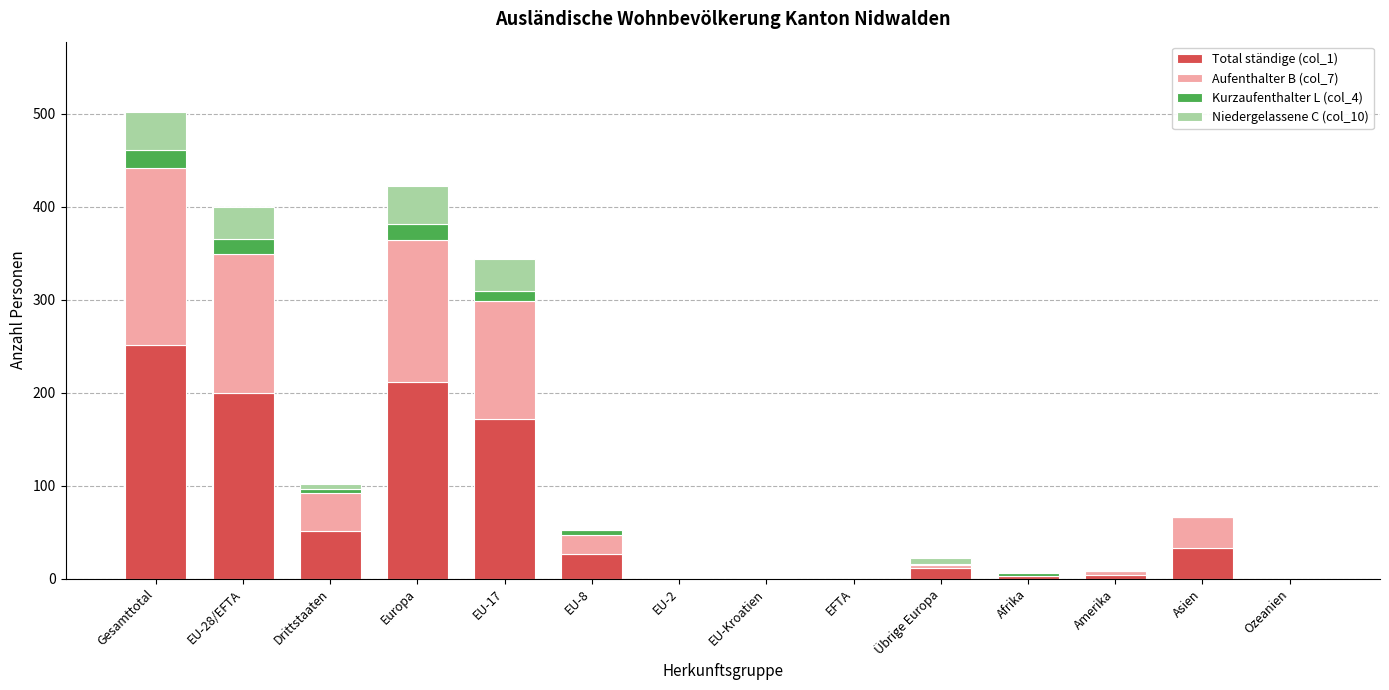

The Total ständige (col_1) series shows 62 at EU-17. True or false?

False